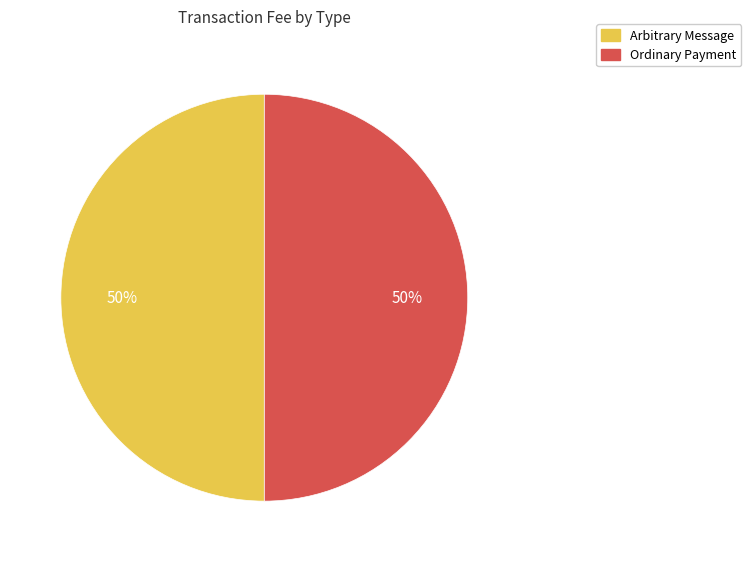

To the nearest percent, what portion does Ordinary Payment represent?

50%